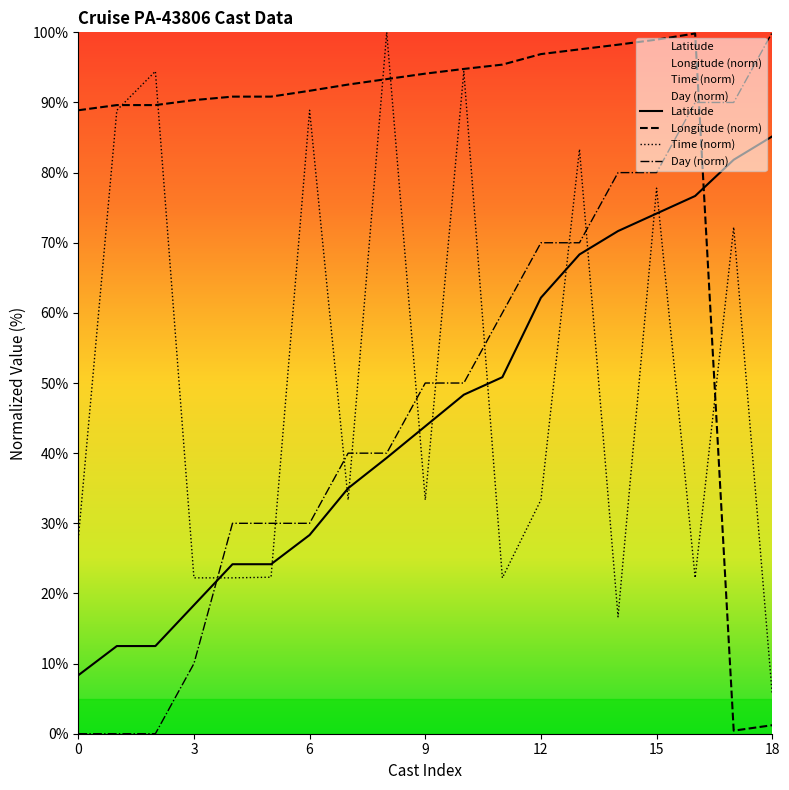

At which label does Day first exceed 50?

11